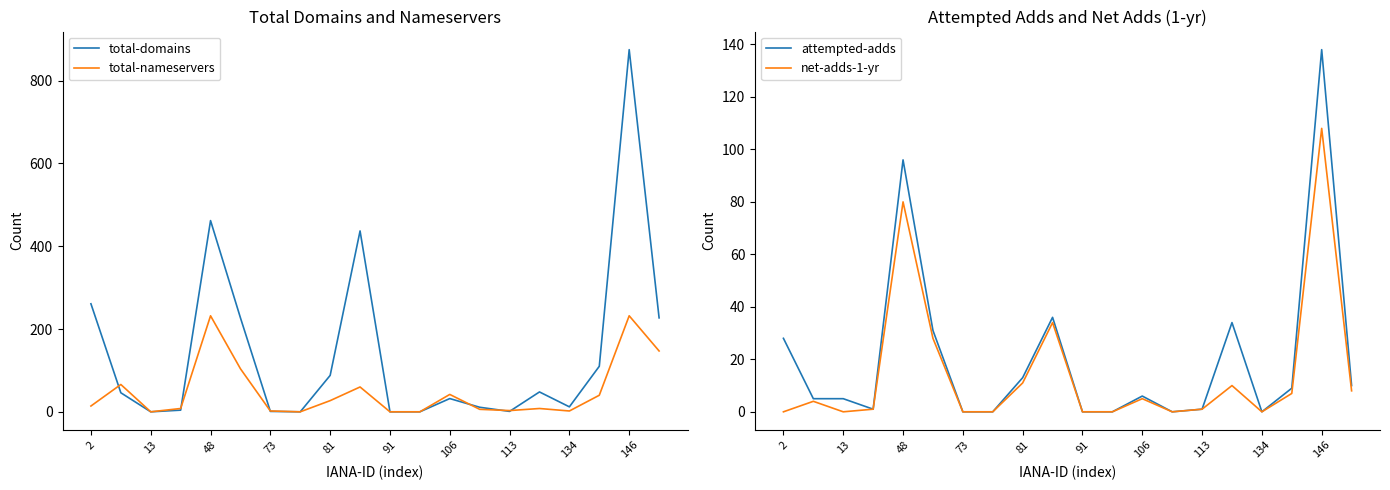

What is the sum of all net-adds-1-yr values?

297